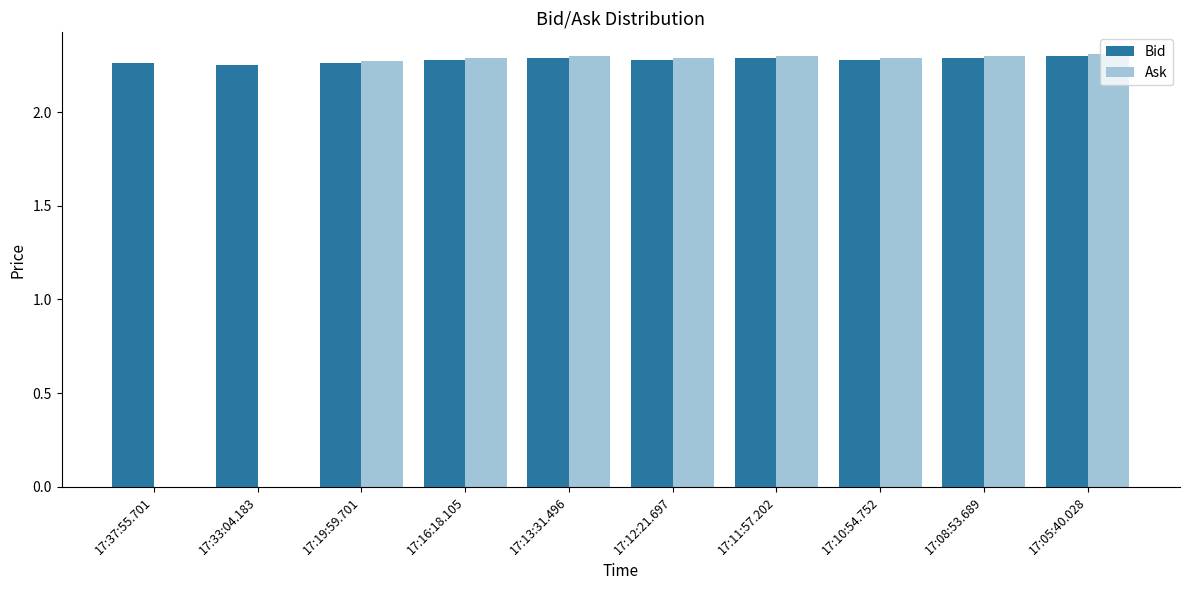

Which series has the largest total across all categories?

Bid